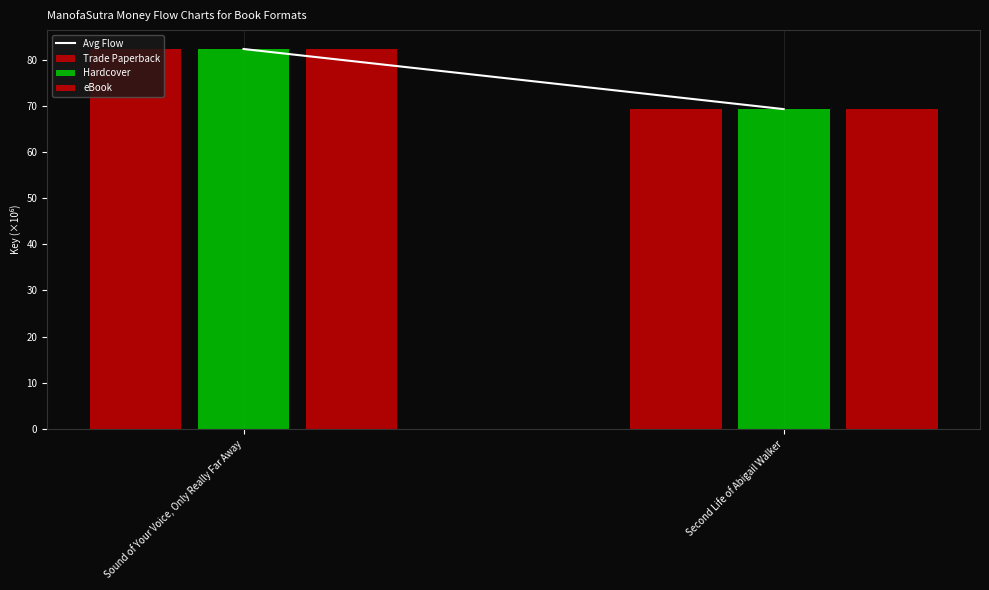

How many values in the eBook series are below 82?

1